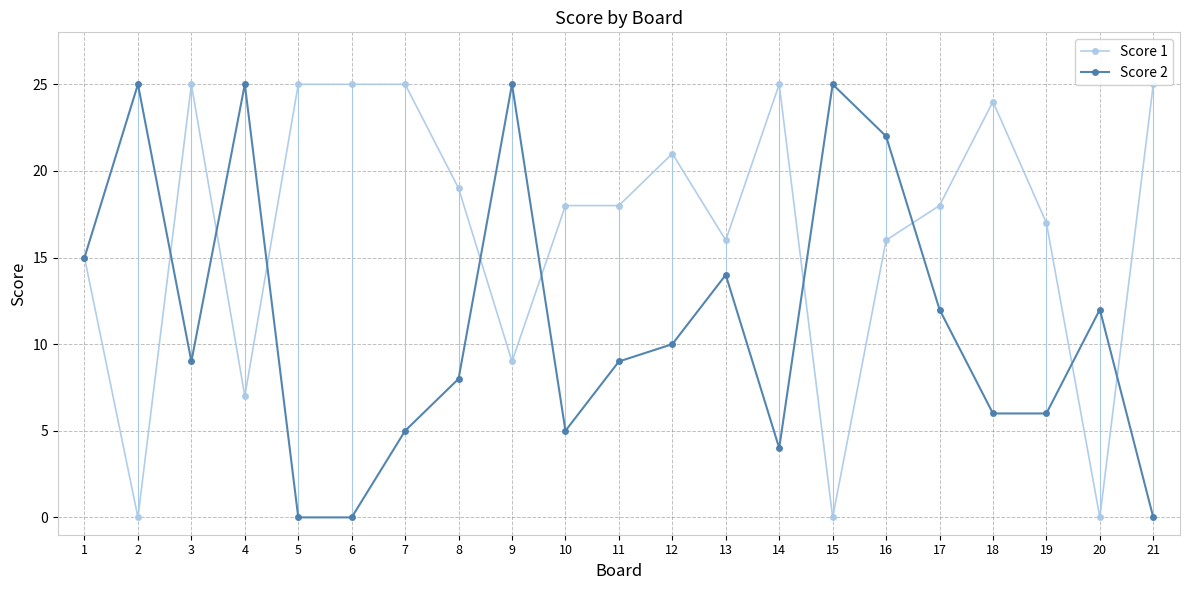

Rank the series at 14 from lowest to highest value.

Score 2, Score 1